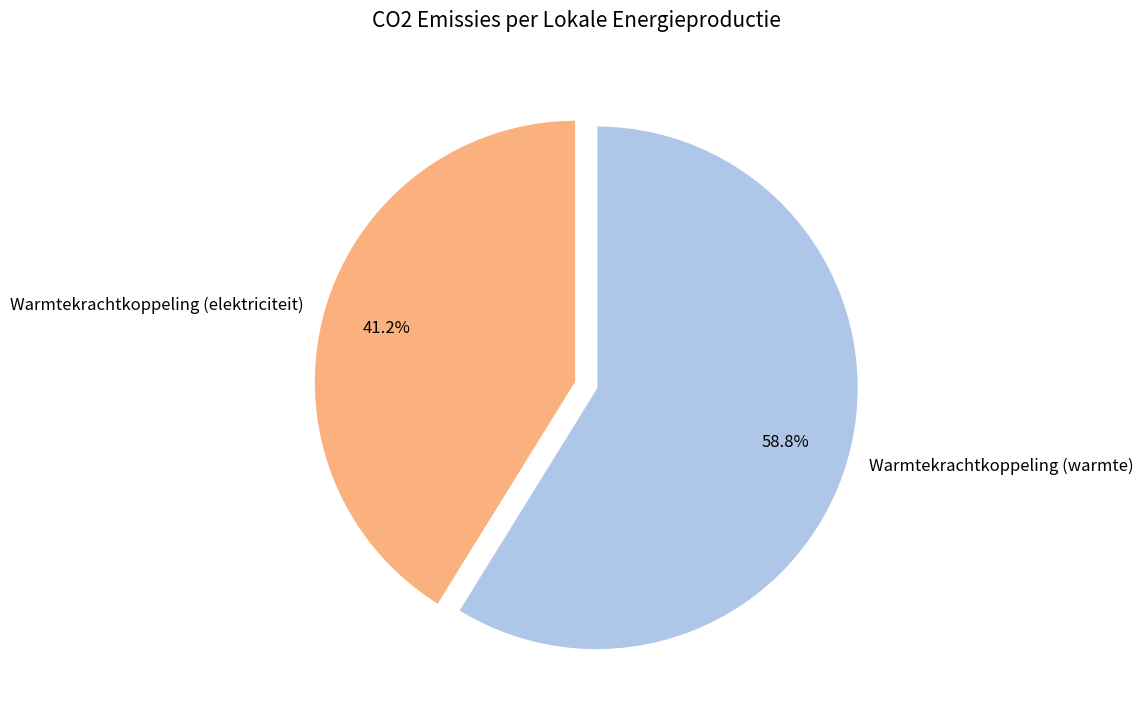

What percentage is the Warmtekrachtkoppeling (elektriciteit) slice, to the nearest percent?

41%